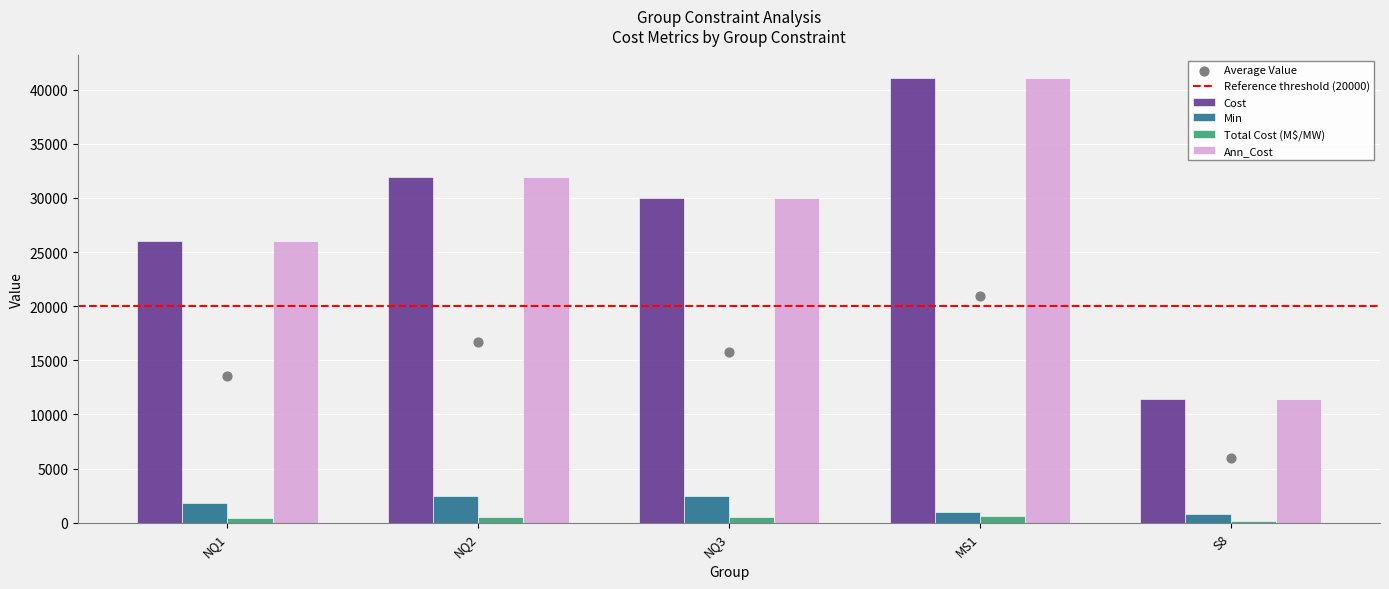

What are all the series names shown in the legend?

Cost, Min, Total Cost (M$/MW), Ann_Cost